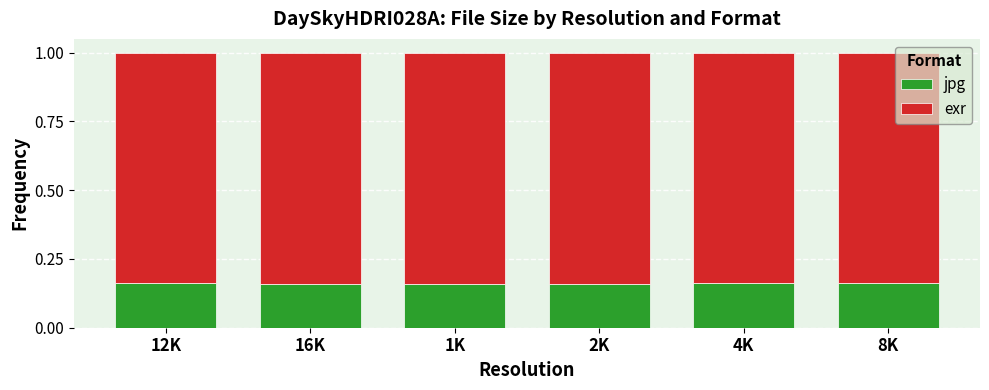

The jpg series shows 0.1 at 12K. True or false?

False